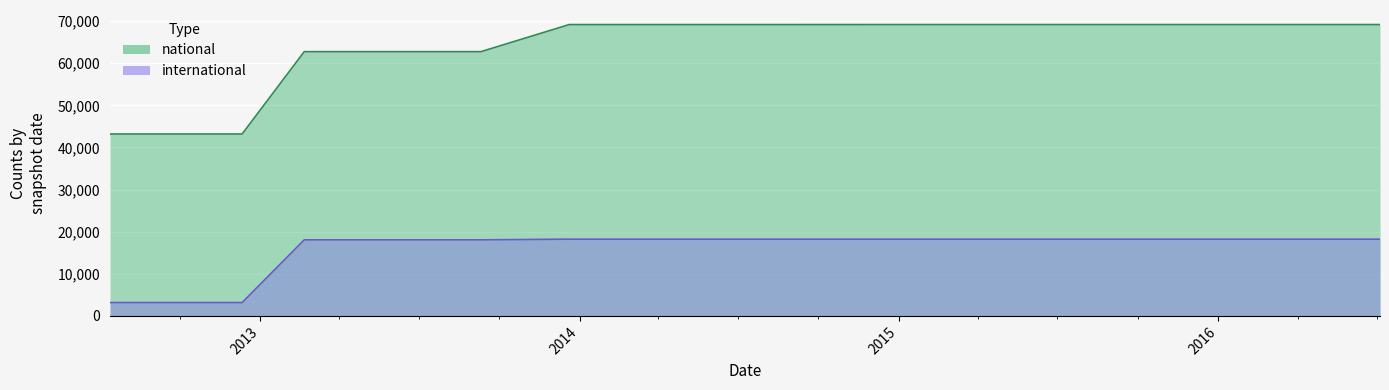

At 2015-04-09, list the series in order from smallest to largest.

international, national